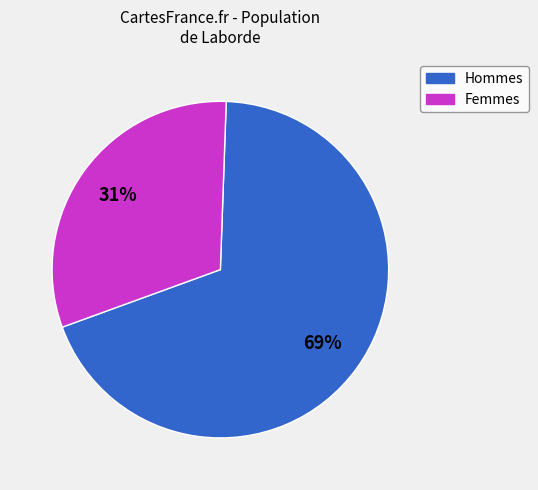

Is there any slice that represents more than half of the pie?

Yes